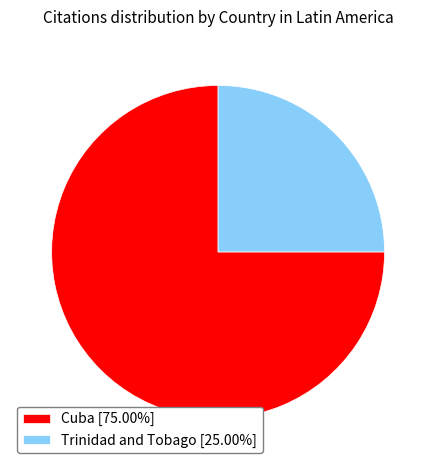

Approximately how many times larger is the value at Cuba [75.00%] compared to Trinidad and Tobago [25.00%]?

3.0